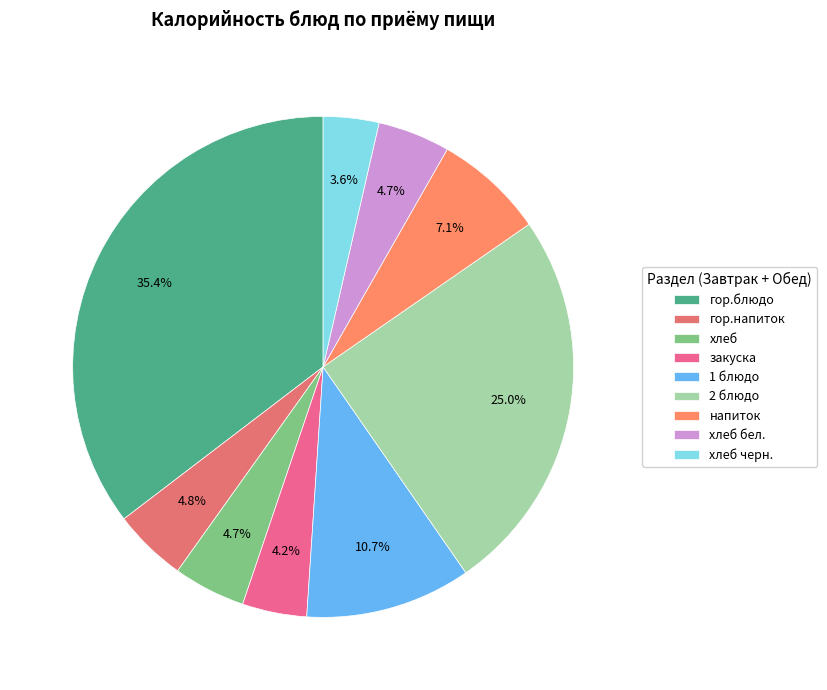

How many slices are in this pie chart?

9